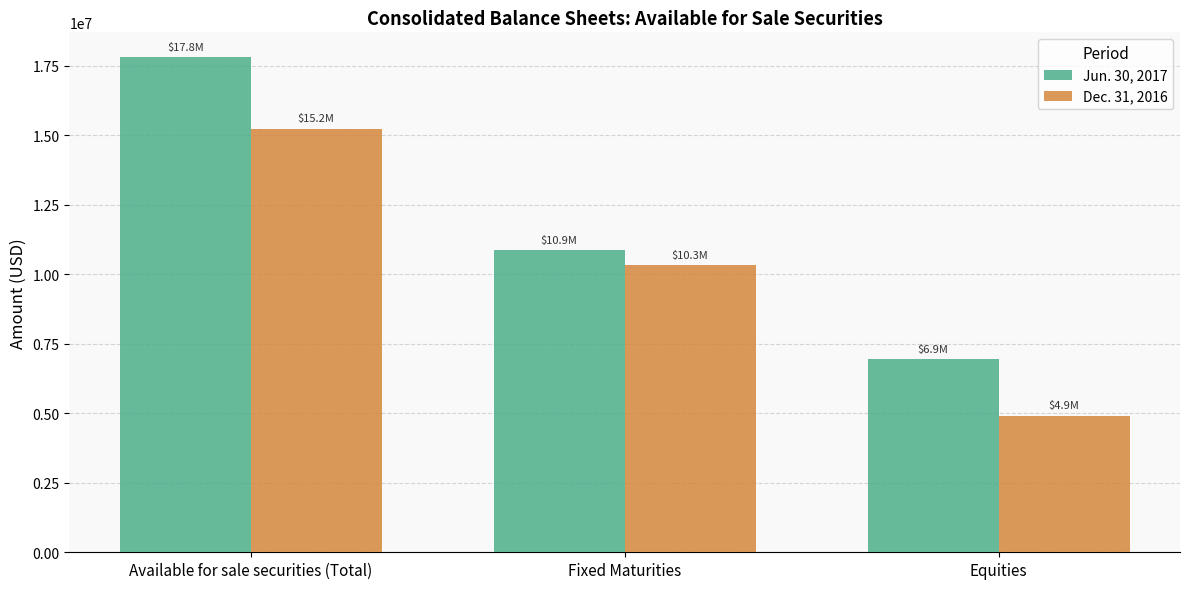

Which series has the largest total across all categories?

Jun. 30, 2017